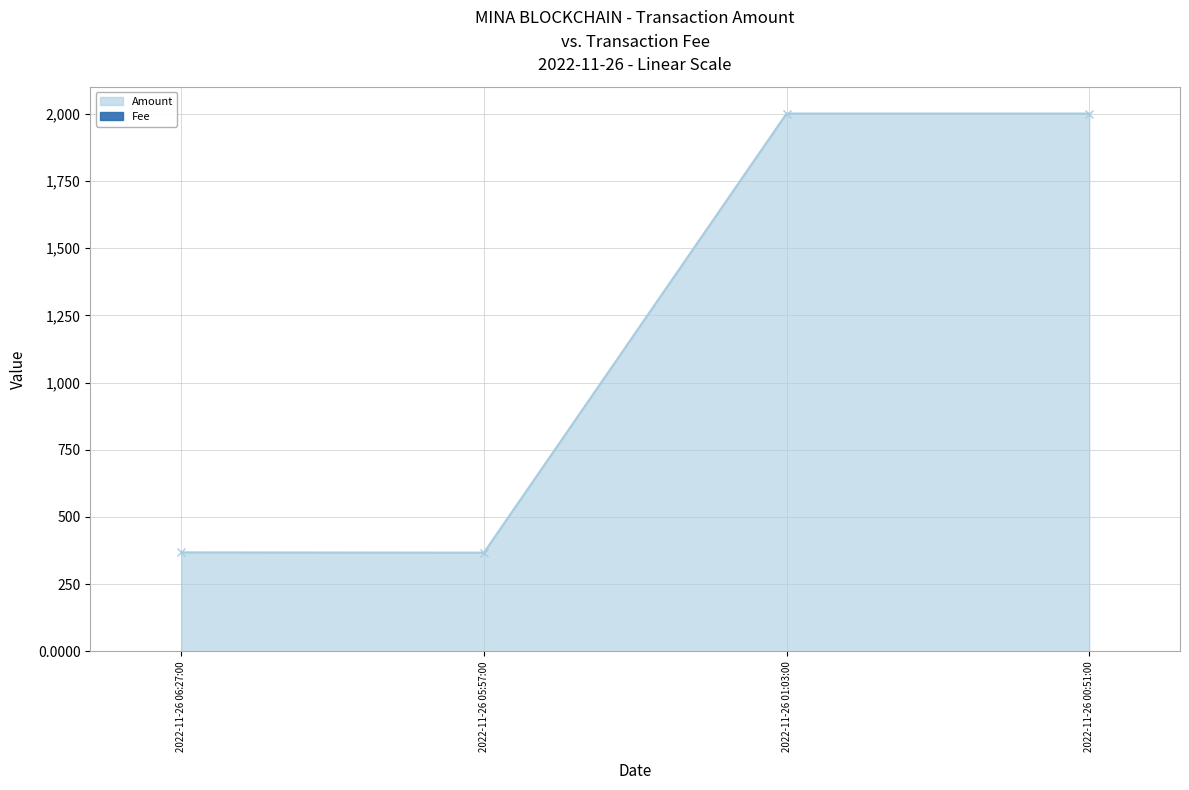

How many data points are less than 2000?

2